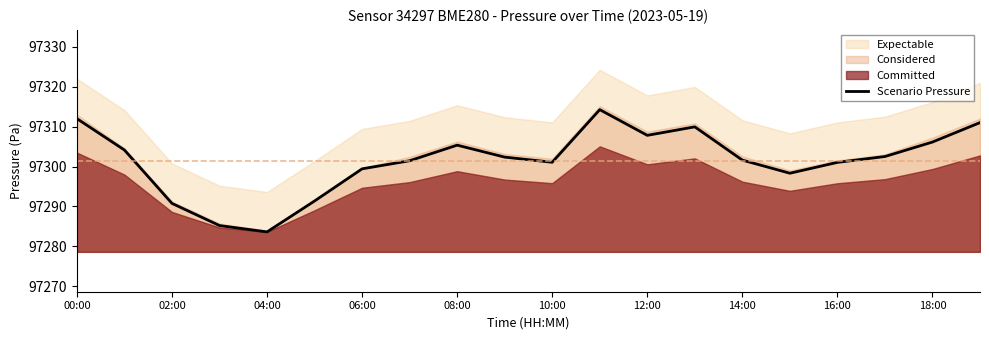

Does the chart display data point markers on the line(s)?

No